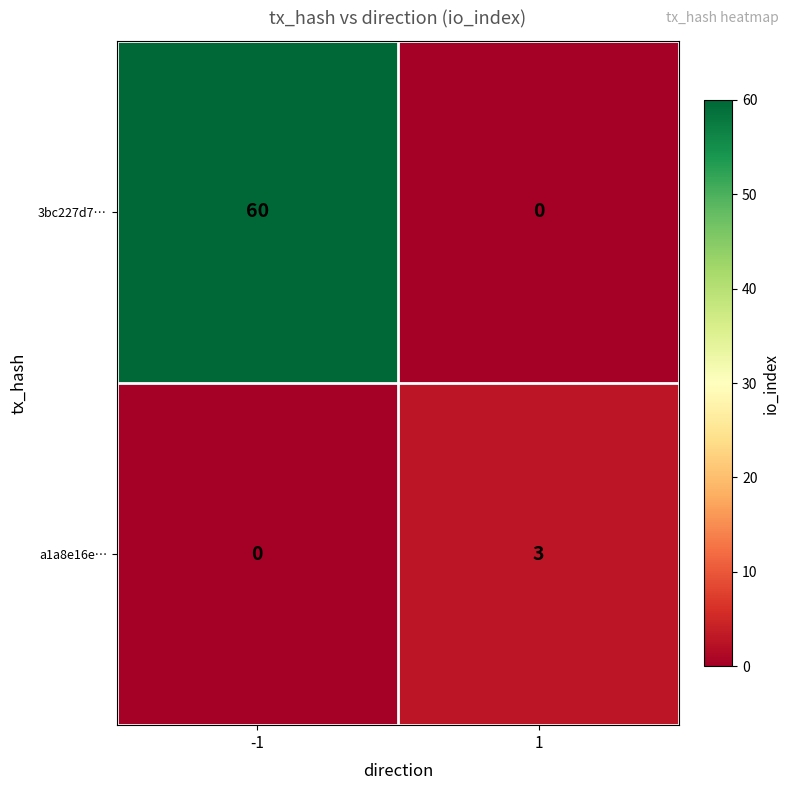

Is it true that 3bc227d7… equals 27 at -1?

False